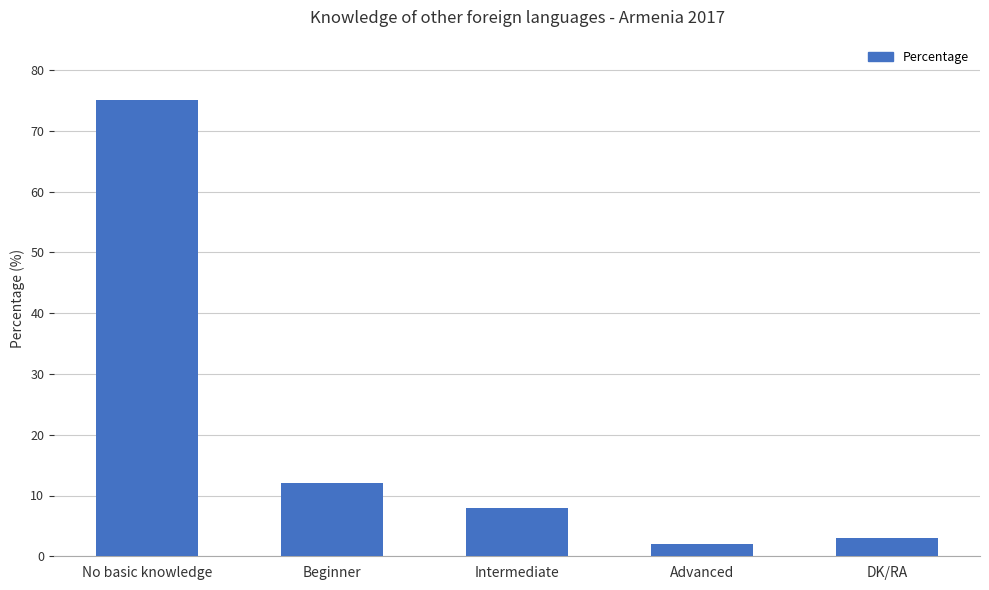

Is it true that the value at No basic knowledge is 75?

True